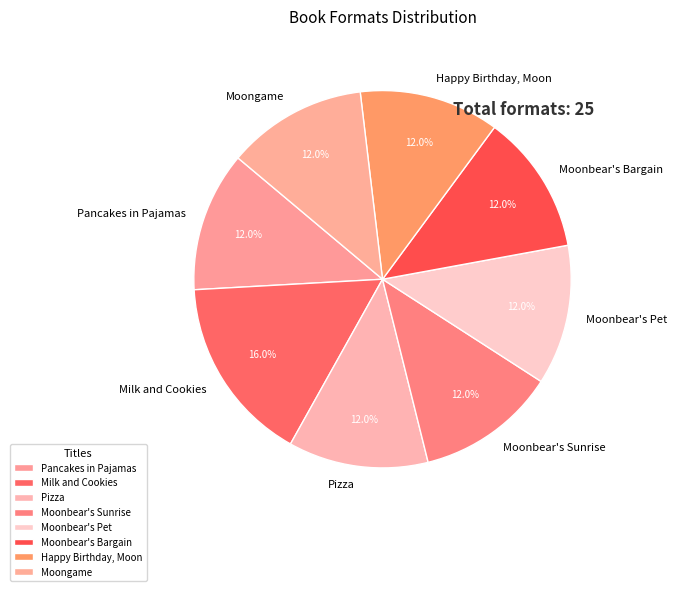

Which slice is the largest?

Milk and Cookies